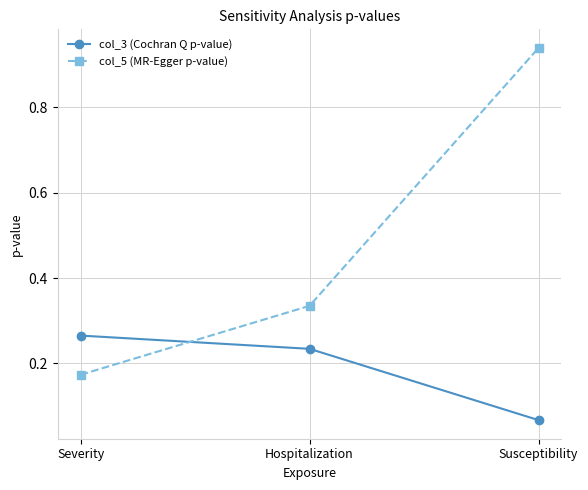

What is the label of the 2nd point from the right?

Hospitalization